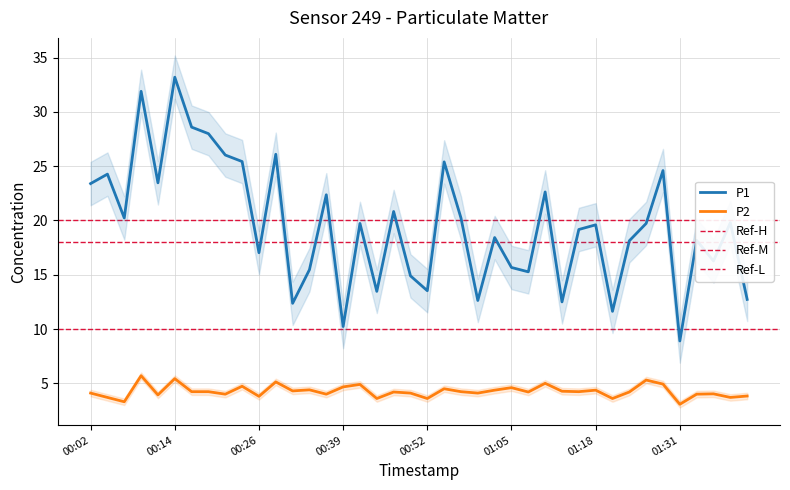

Reading right to left, transcribe all the data shown in this chart.

P1: 01:42=12.7	01:39=19.8	01:37=16.3	01:34=18.2	01:31=8.9	01:28=24.6	01:26=19.7	01:23=18.1	01:21=11.6	01:18=19.6	01:16=19.2	01:13=12.5	01:10=22.6	01:08=15.3	01:05=15.7	01:03=18.4	01:00=12.6	00:58=20.2	00:55=25.4	00:52=13.5	00:50=14.9	00:47=20.8	00:45=13.5	00:42=19.7	00:39=10.2	00:37=22.4	00:34=15.5	00:31=12.4	00:29=26.1	00:26=17.0	00:24=25.4	00:21=26.0	00:19=28.0	00:17=28.6	00:14=33.2	00:12=23.5	00:09=31.9	00:07=20.2	00:04=24.3	00:02=23.4
P2: 01:42=3.8	01:39=3.7	01:37=4.0	01:34=4.0	01:31=3.1	01:28=4.9	01:26=5.3	01:23=4.2	01:21=3.6	01:18=4.4	01:16=4.2	01:13=4.3	01:10=5.0	01:08=4.2	01:05=4.6	01:03=4.4	01:00=4.1	00:58=4.2	00:55=4.5	00:52=3.6	00:50=4.1	00:47=4.2	00:45=3.6	00:42=4.9	00:39=4.7	00:37=4.0	00:34=4.4	00:31=4.3	00:29=5.1	00:26=3.8	00:24=4.7	00:21=4.0	00:19=4.2	00:17=4.2	00:14=5.4	00:12=3.9	00:09=5.7	00:07=3.3	00:04=3.7	00:02=4.1